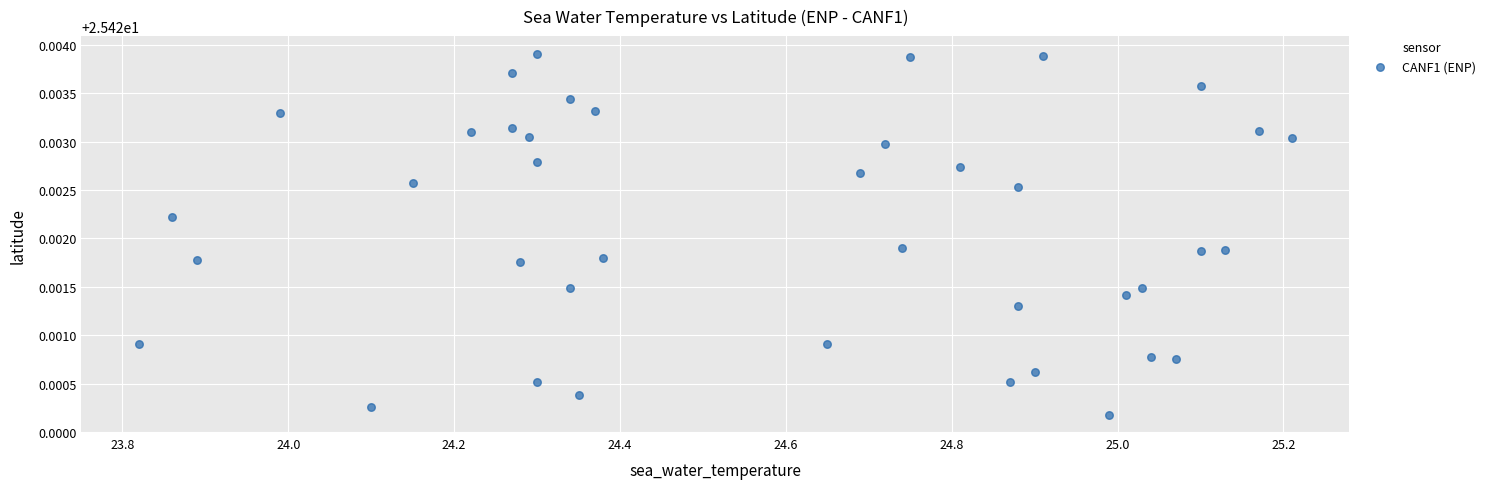

What is the range of X values (max minus min)?

1.4